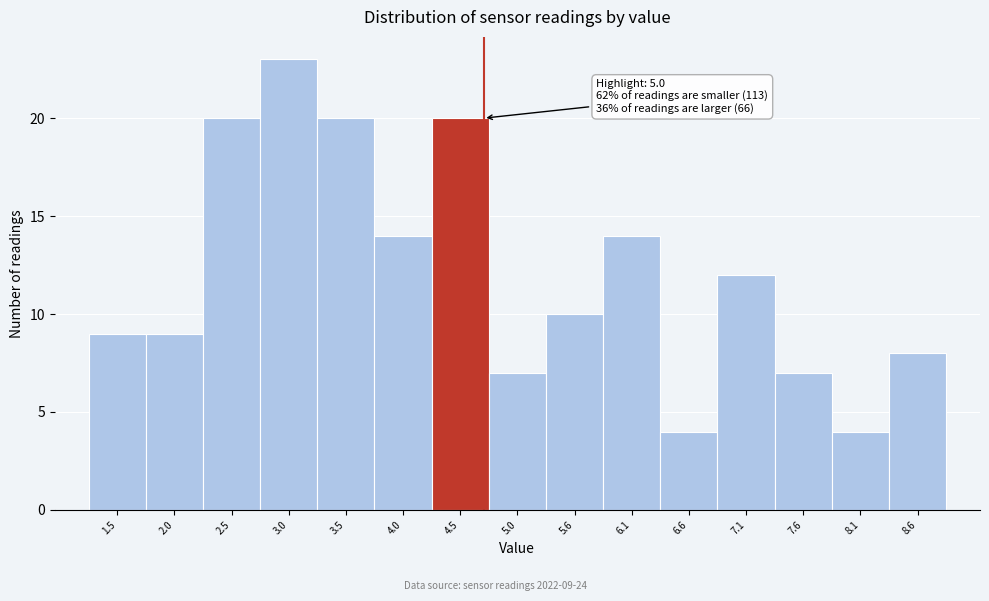

Reading left to right, what are all the values shown in this chart?

1.5=9	2.0=9	2.5=20	3.0=23	3.5=20	4.0=14	4.5=20	5.0=7	5.6=10	6.1=14	6.6=4	7.1=12	7.6=7	8.1=4	8.6=8